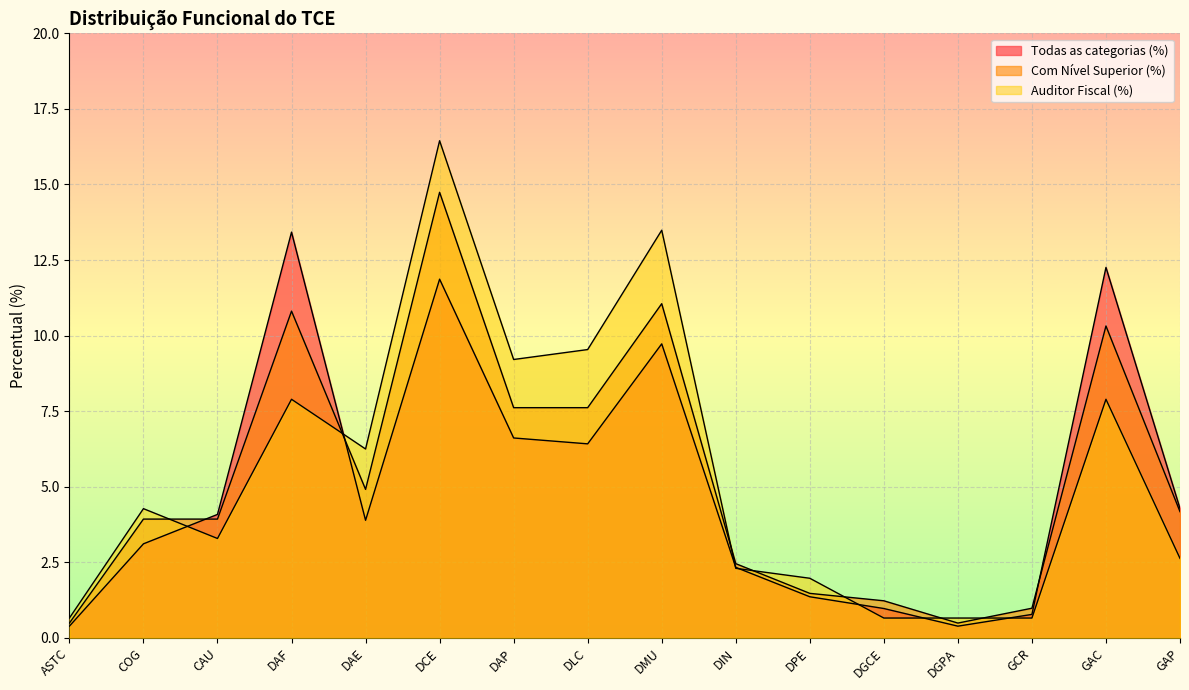

What position from the right is ASTC?

16